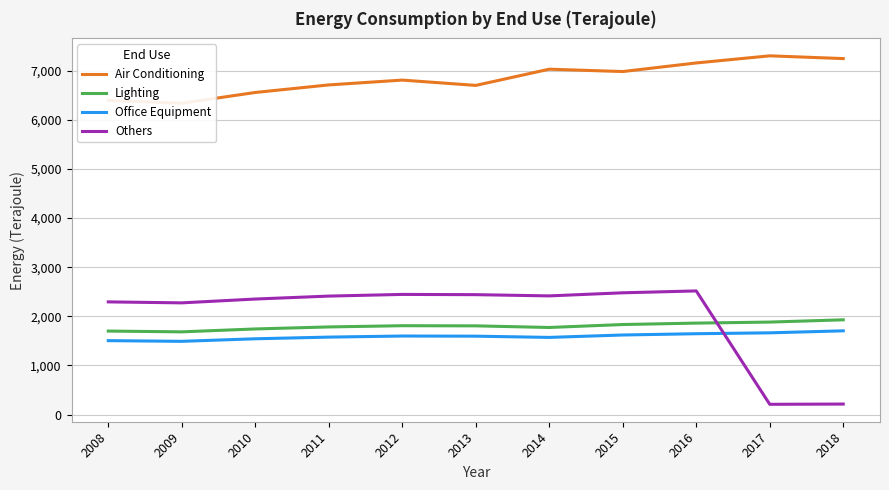

What are all the series names shown in the legend?

Air Conditioning, Lighting, Office Equipment, Others